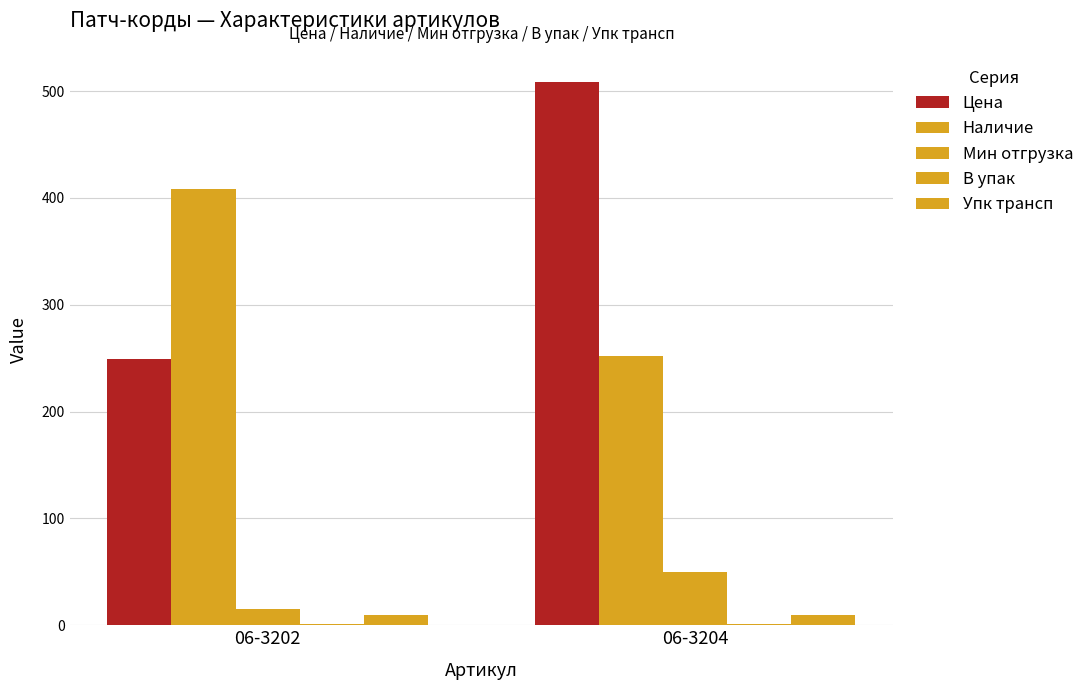

Which series changed the most between 06-3202 and 06-3204?

Цена